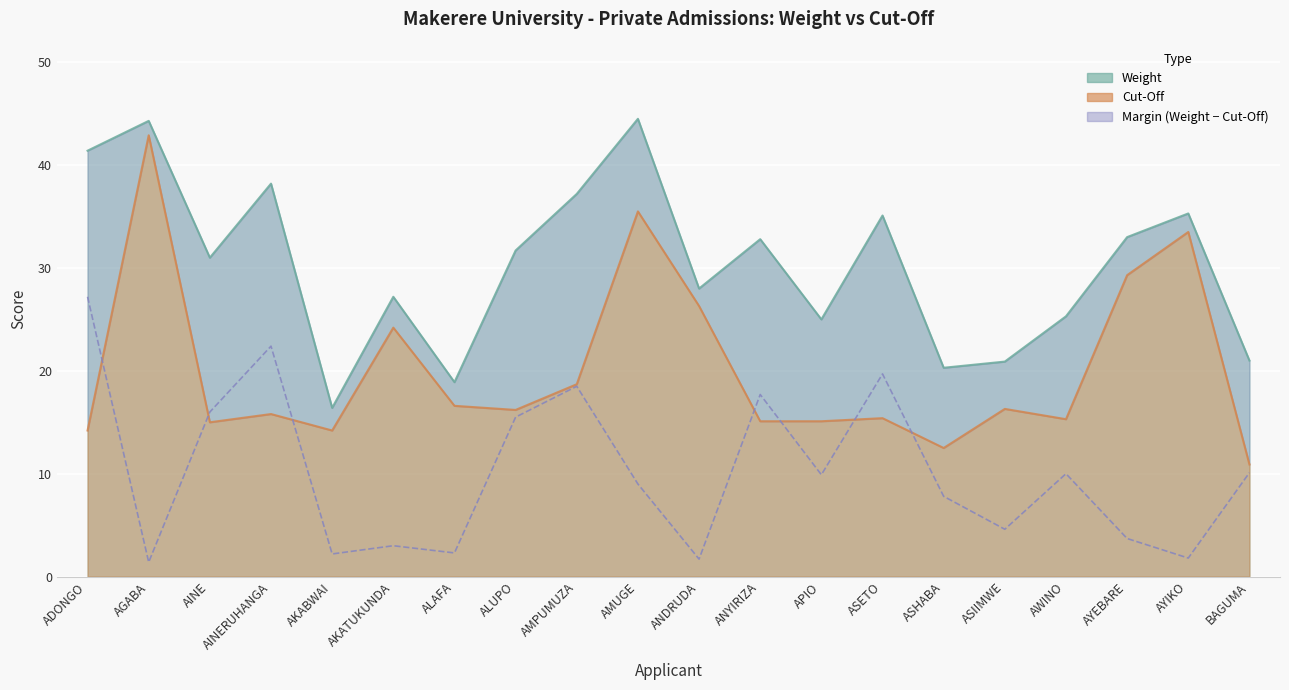

Which series has the largest total across all categories?

Weight